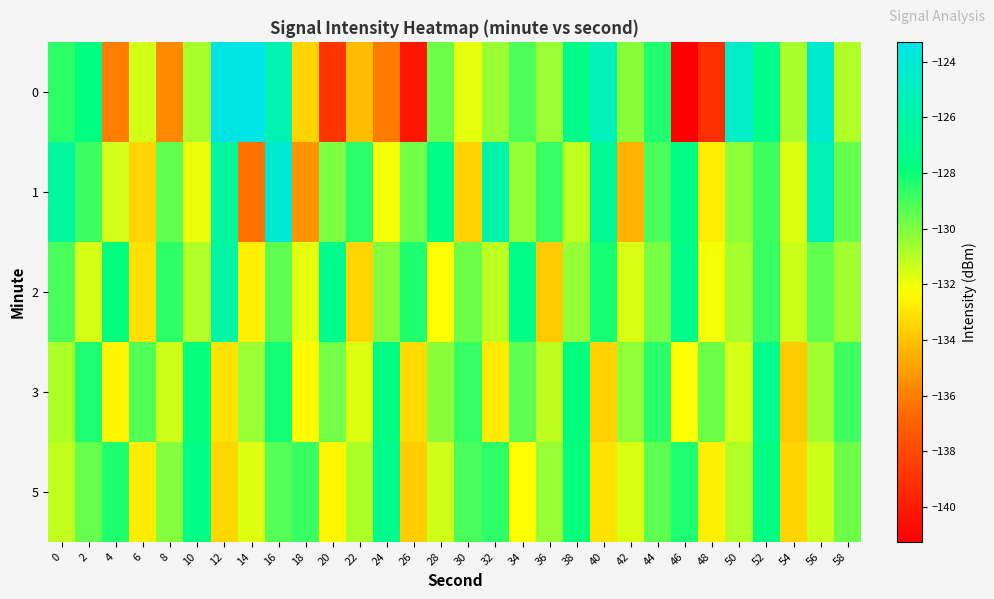

Reading right to left, extract all data points from this chart.

0: 58=-130.9	56=-124.3	54=-130.8	52=-127.3	50=-124.7	48=-139.2	46=-141.2	44=-128.4	42=-130.2	40=-125.2	38=-127.3	36=-130.5	34=-129.2	32=-130.5	30=-131.8	28=-129.7	26=-140.3	24=-136.1	22=-134.2	20=-138.9	18=-133.5	16=-125.6	14=-123.3	12=-123.4	10=-130.7	8=-135.6	6=-131.5	4=-136.0	2=-127.7	0=-128.6
1: 58=-129.6	56=-125.4	54=-131.7	52=-128.9	50=-130.3	48=-132.8	46=-127.6	44=-129.1	42=-134.5	40=-126.8	38=-131.2	36=-128.7	34=-130.4	32=-125.9	30=-133.6	28=-127.3	26=-129.8	24=-132.1	22=-128.5	20=-130.0	18=-135.4	16=-124.1	14=-136.4	12=-126.5	10=-132.0	8=-129.5	6=-133.5	4=-131.5	2=-128.9	0=-126.5
2: 58=-130.6	56=-129.5	54=-131.3	52=-128.8	50=-130.7	48=-132.1	46=-127.4	44=-129.9	42=-131.6	40=-128.2	38=-130.4	36=-133.8	34=-127.5	32=-131.1	30=-129.7	28=-132.3	26=-128.4	24=-130.1	22=-133.5	20=-127.2	18=-131.8	16=-129.4	14=-132.7	12=-126.3	10=-130.9	8=-128.6	6=-133.2	4=-127.8	2=-131.5	0=-129.1
3: 58=-128.9	56=-130.6	54=-133.8	52=-127.3	50=-131.5	48=-129.7	46=-132.2	44=-128.5	42=-130.3	40=-133.6	38=-127.8	36=-131.1	34=-129.4	32=-132.9	30=-128.7	28=-130.2	26=-133.3	24=-127.6	22=-131.7	20=-129.8	18=-132.4	16=-128.1	14=-130.5	12=-133.1	10=-127.9	8=-131.4	6=-129.2	4=-132.6	2=-128.3	0=-130.8
5: 58=-129.7	56=-131.3	54=-133.5	52=-127.6	50=-130.9	48=-132.7	46=-128.3	44=-129.4	42=-131.6	40=-133.1	38=-127.9	36=-130.5	34=-132.3	32=-128.6	30=-129.1	28=-131.4	26=-133.7	24=-127.2	22=-130.8	20=-132.5	18=-128.8	16=-129.3	14=-131.7	12=-133.4	10=-127.5	8=-130.1	6=-132.8	4=-128.4	2=-129.6	0=-131.2